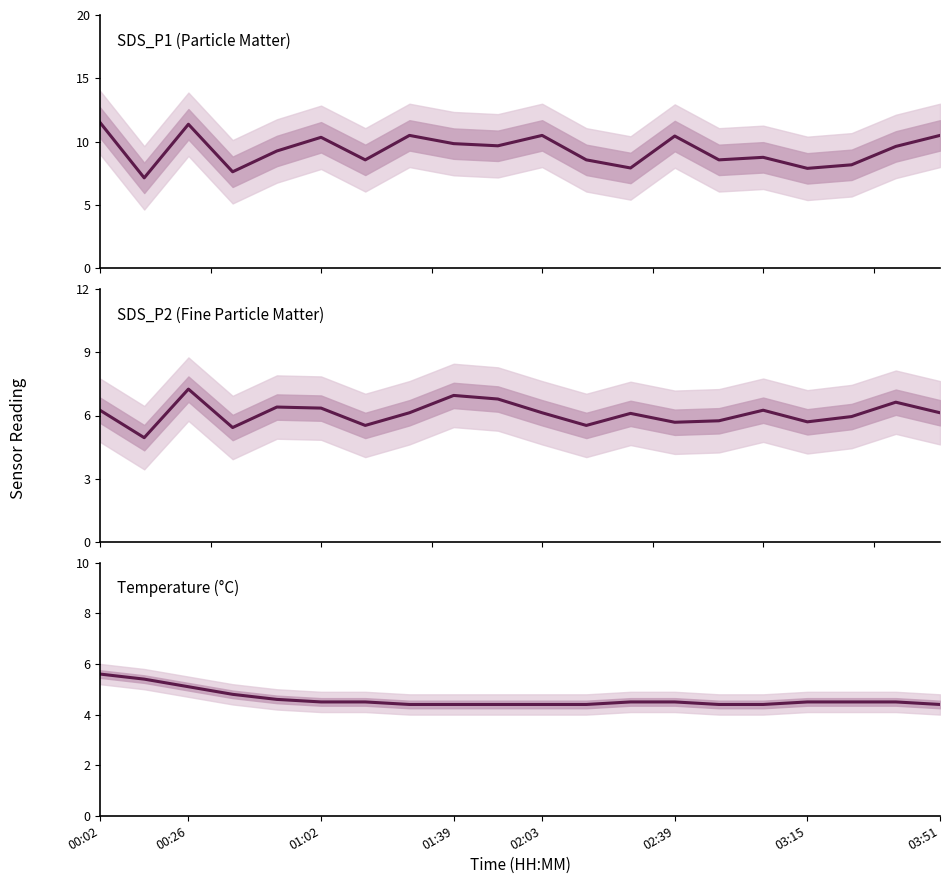

What is the maximum value shown in the chart?

11.5